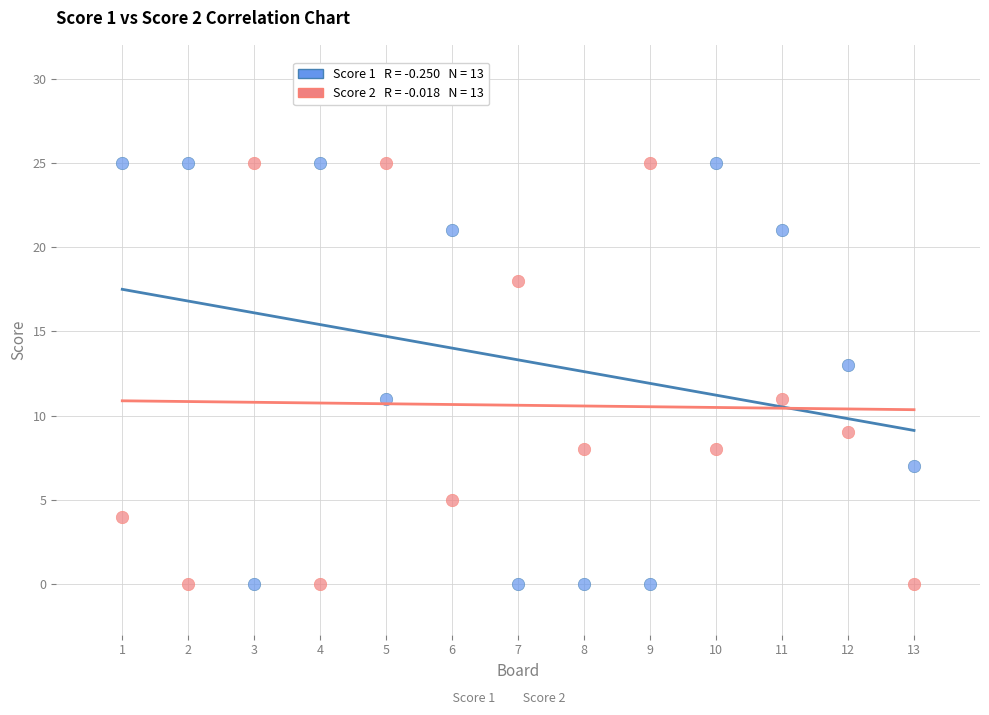

Across all data points, what is the range of X values (max minus min)?

12